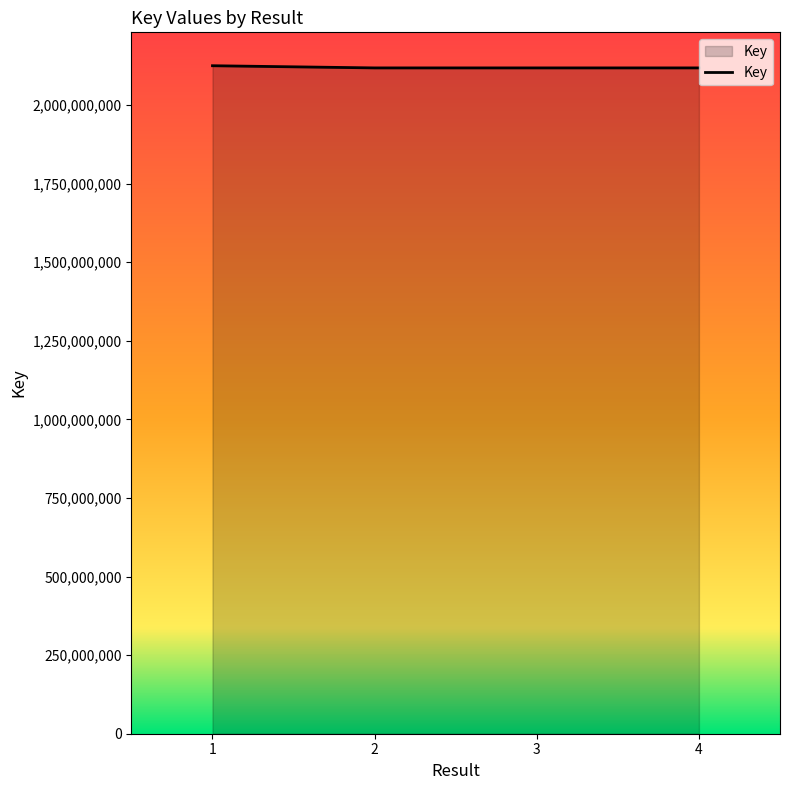

What is the change in value from 1 to 4?

-6933186